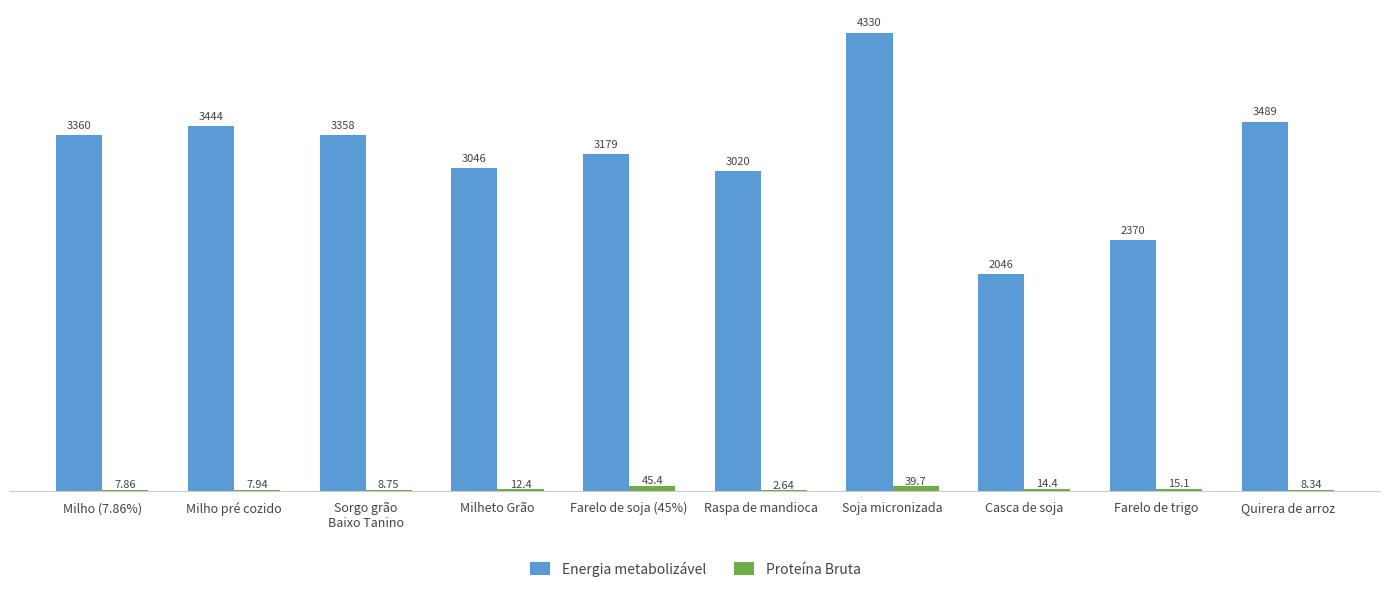

At which category does the chart reach its peak across all series?

Soja micronizada